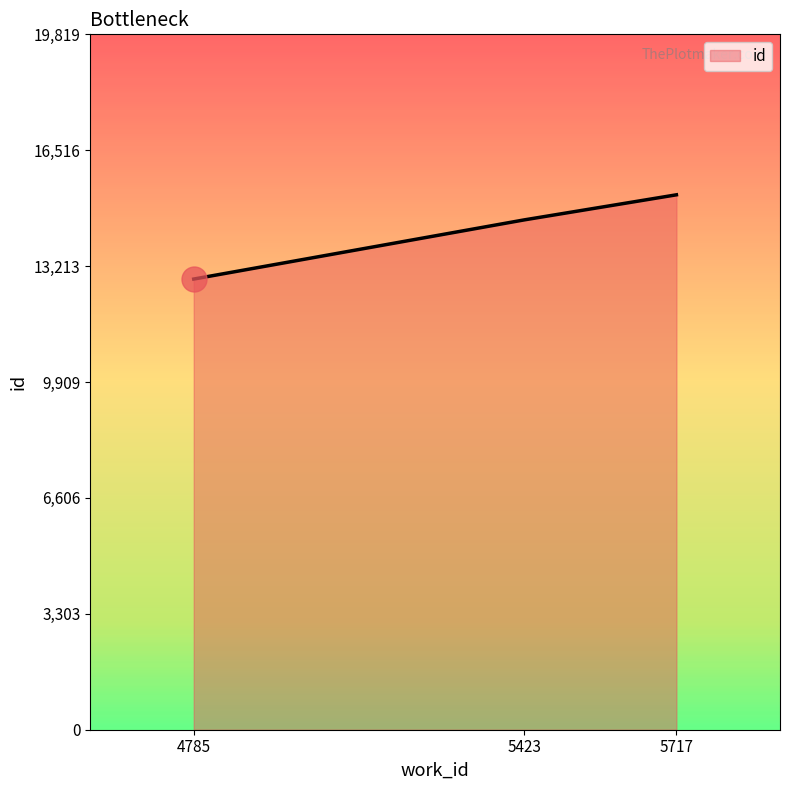

Rank the categories by value from highest to lowest.

5717, 5423, 4785